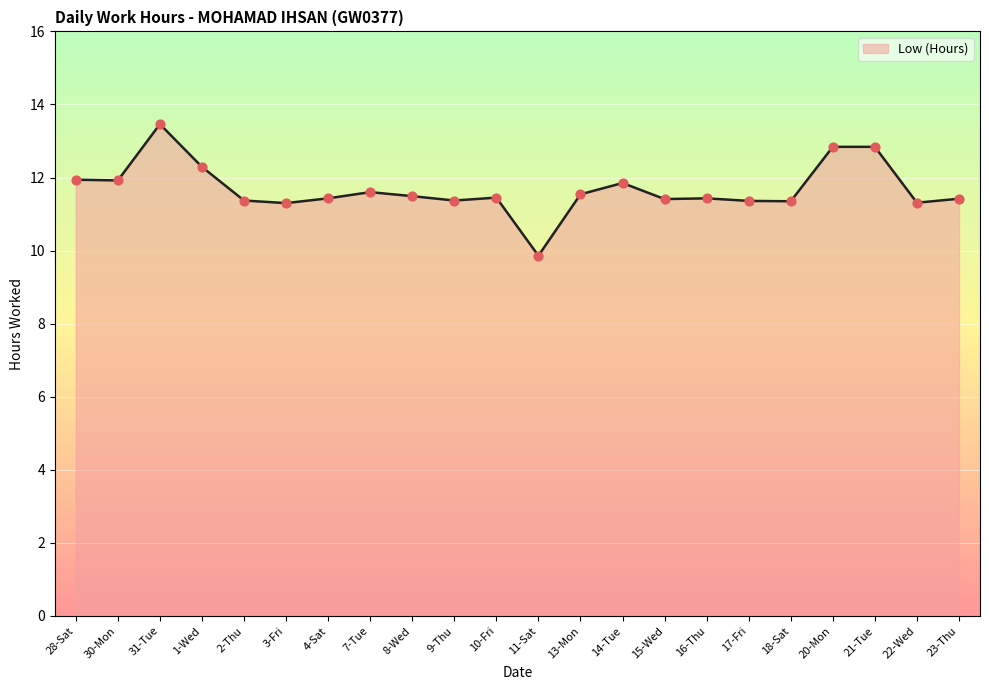

What is the ratio of the value at 8-Wed to the value at 13-Mon?

1.0